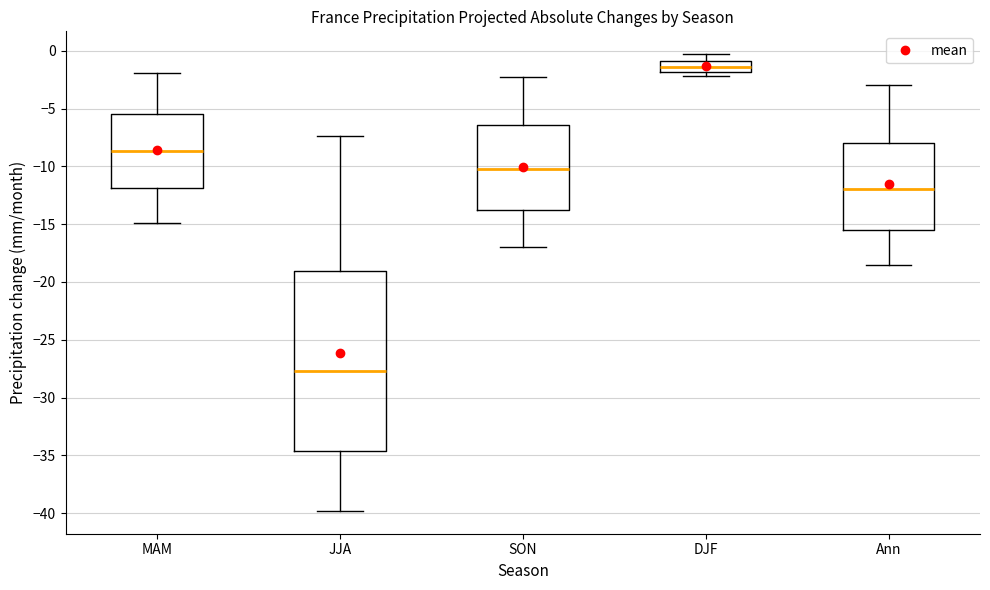

Reading left to right, transcribe this box plot: for each box, give where its median line is, the range the box spans, and where its two whiskers end, as read against the y-axis. The values are not printed on the chart, so give them approximately, as read against the axis.

MAM: median -8.5, box -12.0 to -5.5, whiskers -15.0 to -2.0
JJA: median -27.5, box -34.5 to -19.0, whiskers -40.0 to -7.5
SON: median -10.0, box -14.0 to -6.5, whiskers -17.0 to -2.5
DJF: median -1.5, box -2.0 to -1.0, whiskers -2.0 (just below the box's lower edge) to -0.5
Ann: median -12.0, box -15.5 to -8.0, whiskers -18.5 to -3.0